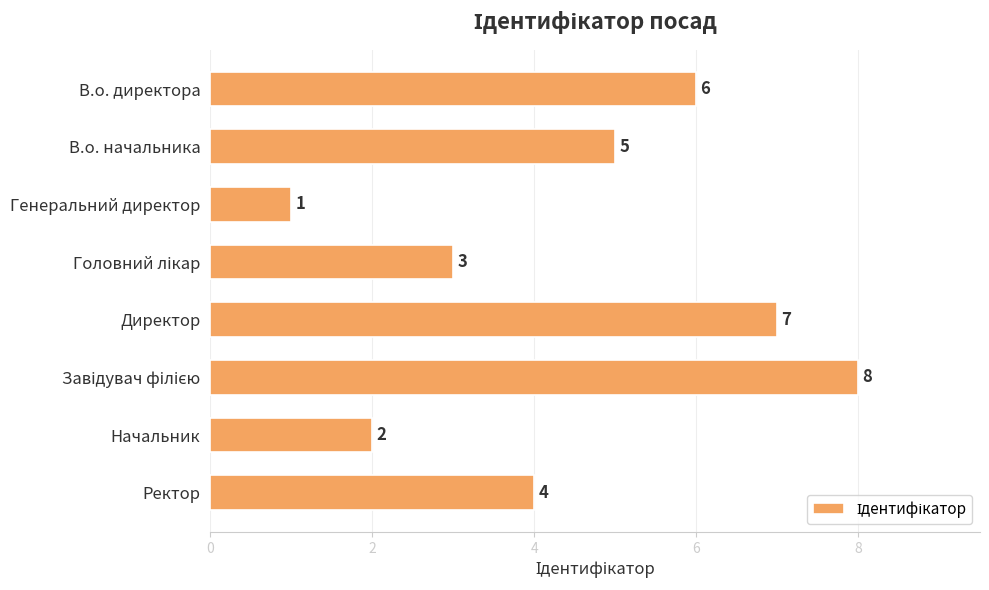

At which category does the chart reach its minimum across all series?

Генеральний директор